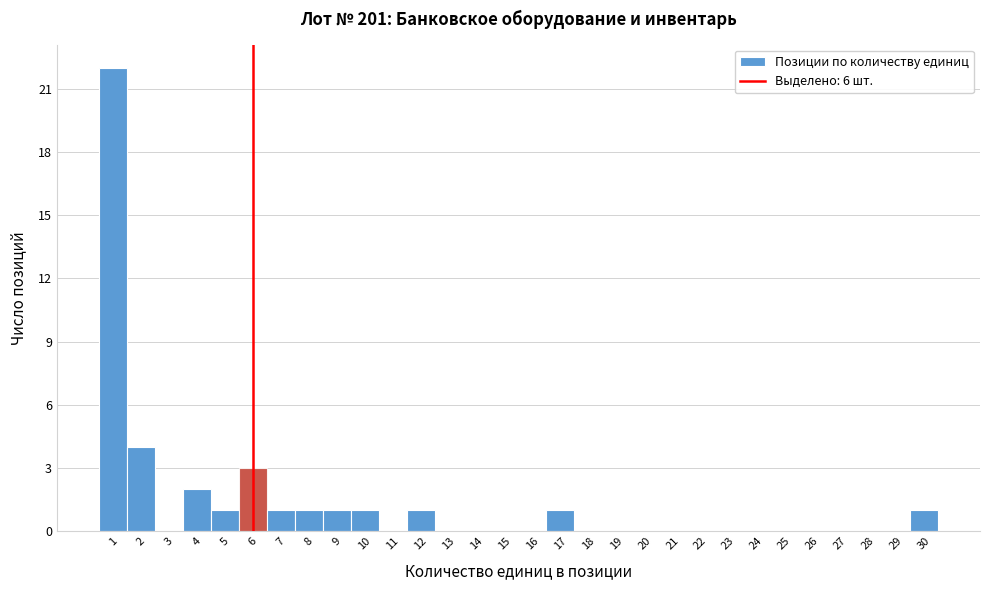

Over which range of the x-axis is the bar tallest?

0.5 to 1.5